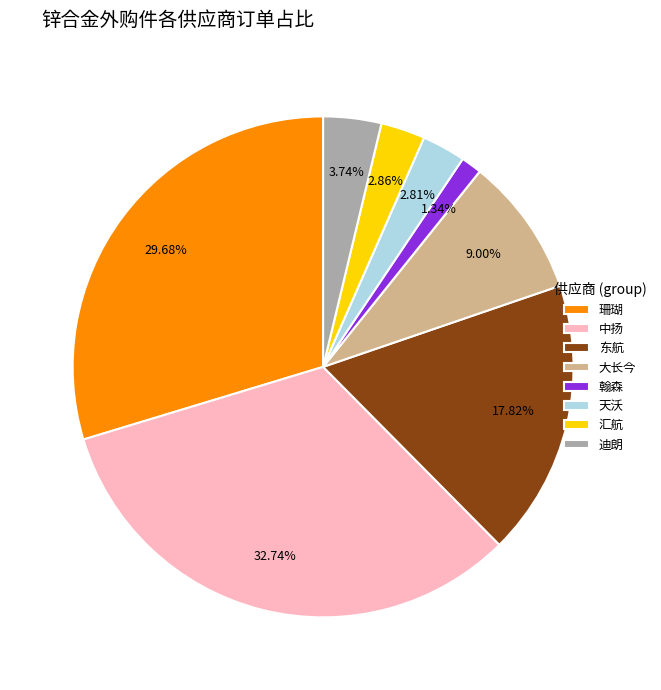

What portion of the pie excludes 东航?

82.2%